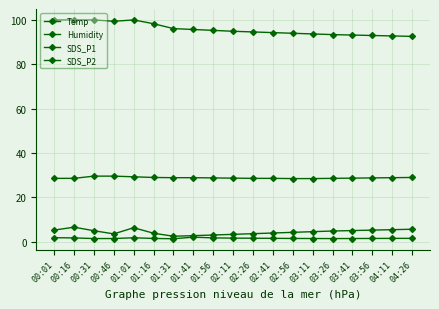

How many lines are shown in the chart?

4